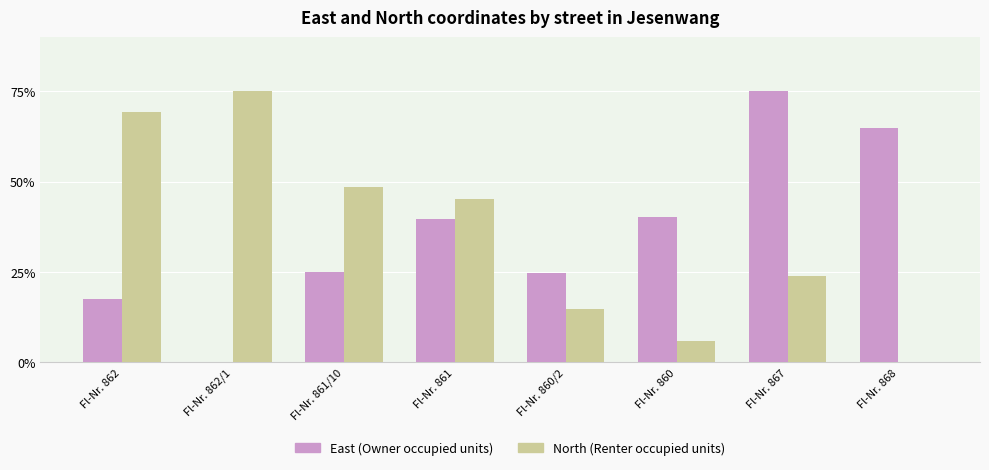

Where is North (Renter occupied units) nearest to the value 37?

Fl-Nr. 861